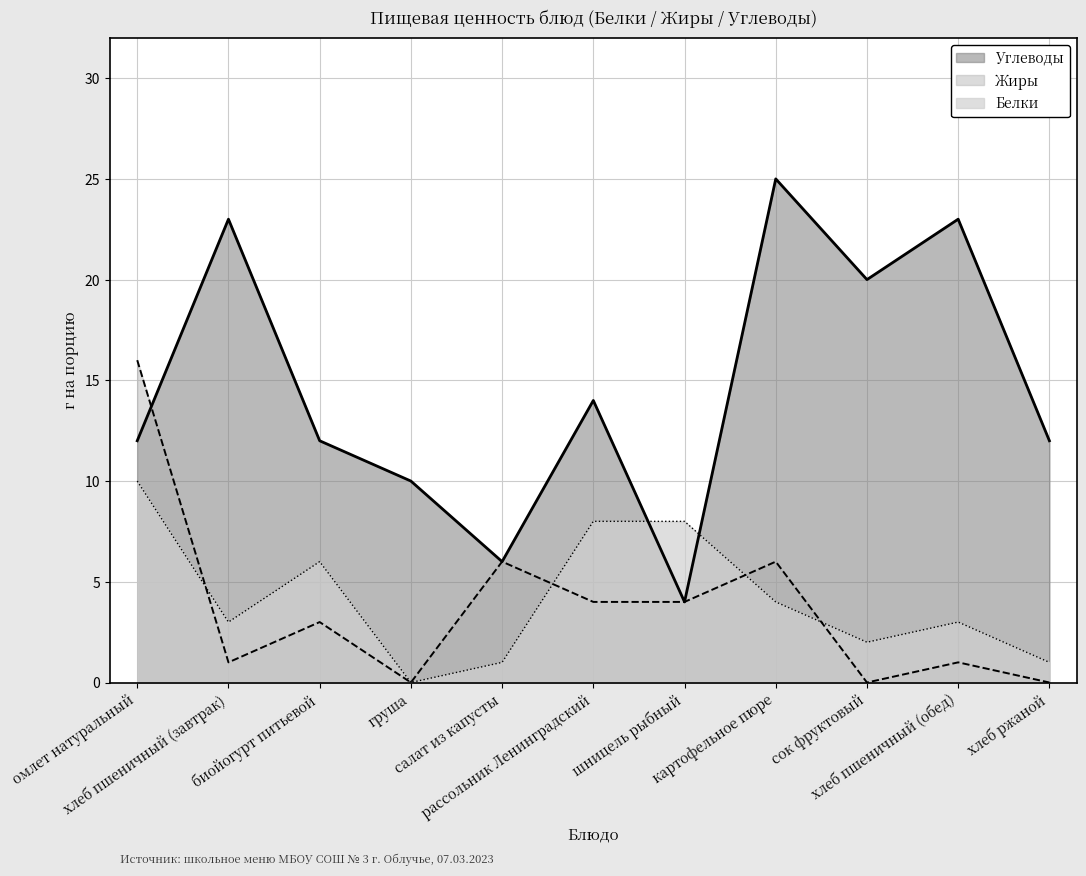

Reading right to left, transcribe all the data shown in this chart.

Белки: хлеб ржаной=1	хлеб пшеничный (обед)=3	сок фруктовый=2	картофельное пюре=4	шницель рыбный=8	рассольник Ленинградский=8	салат из капусты=1	груша=0	биойогурт питьевой=6	хлеб пшеничный (завтрак)=3	омлет натуральный=10
Жиры: хлеб ржаной=0	хлеб пшеничный (обед)=1	сок фруктовый=0	картофельное пюре=6	шницель рыбный=4	рассольник Ленинградский=4	салат из капусты=6	груша=0	биойогурт питьевой=3	хлеб пшеничный (завтрак)=1	омлет натуральный=16
Углеводы: хлеб ржаной=12	хлеб пшеничный (обед)=23	сок фруктовый=20	картофельное пюре=25	шницель рыбный=4	рассольник Ленинградский=14	салат из капусты=6	груша=10	биойогурт питьевой=12	хлеб пшеничный (завтрак)=23	омлет натуральный=12